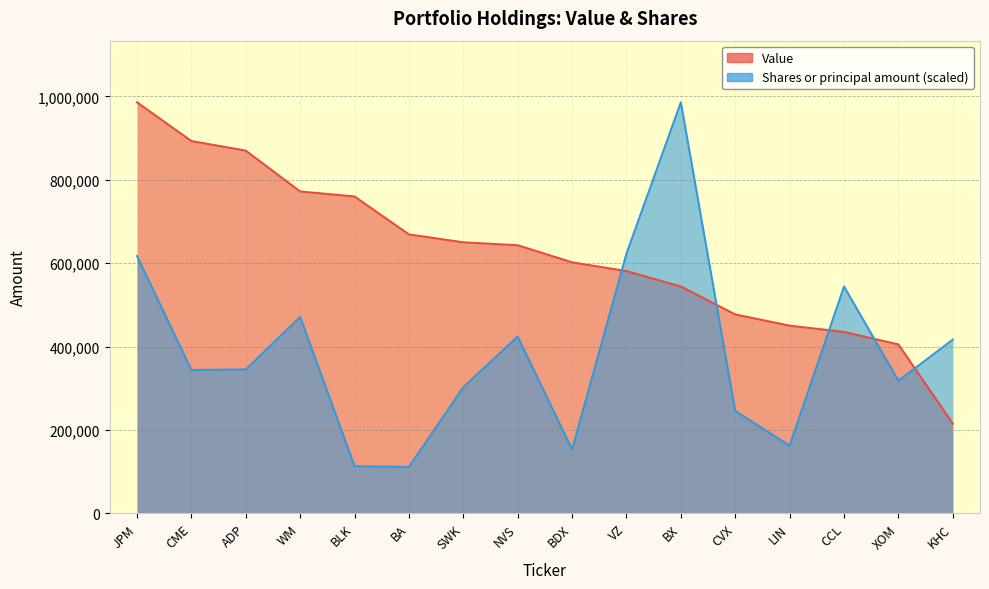

The value of Shares or principal amount at LIN is 233931.2. True or false?

False